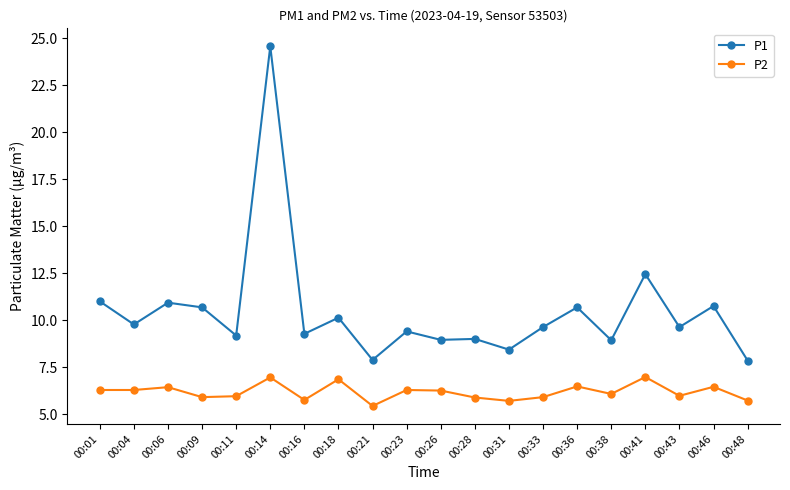

At how many categories does at least one series exceed 24?

1